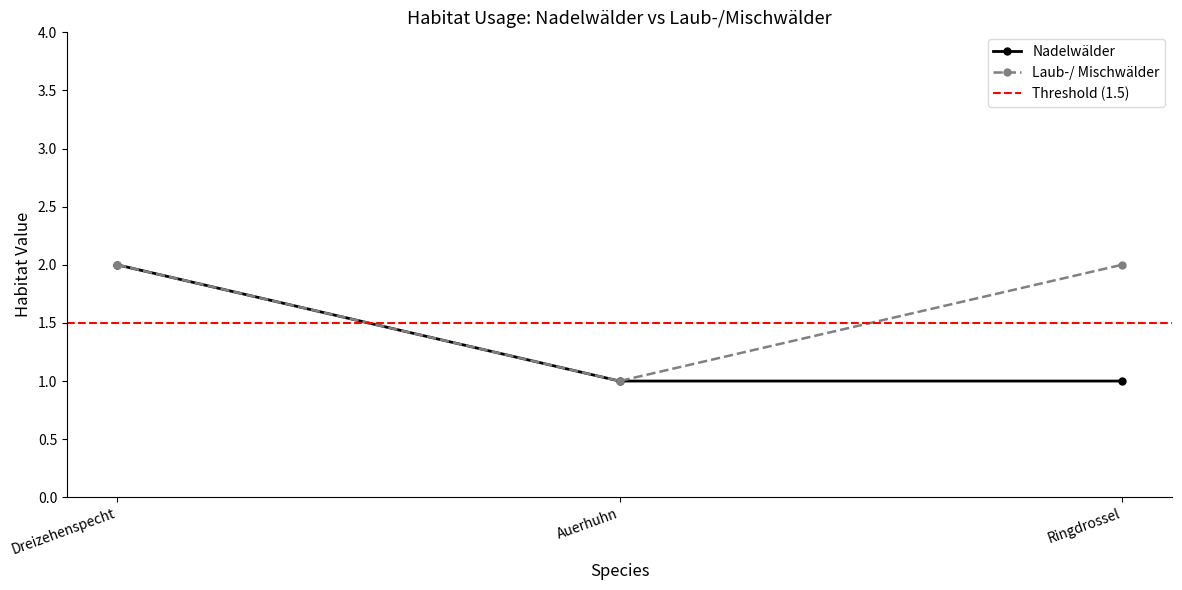

How many data points in Nadelwälder are above 1?

1